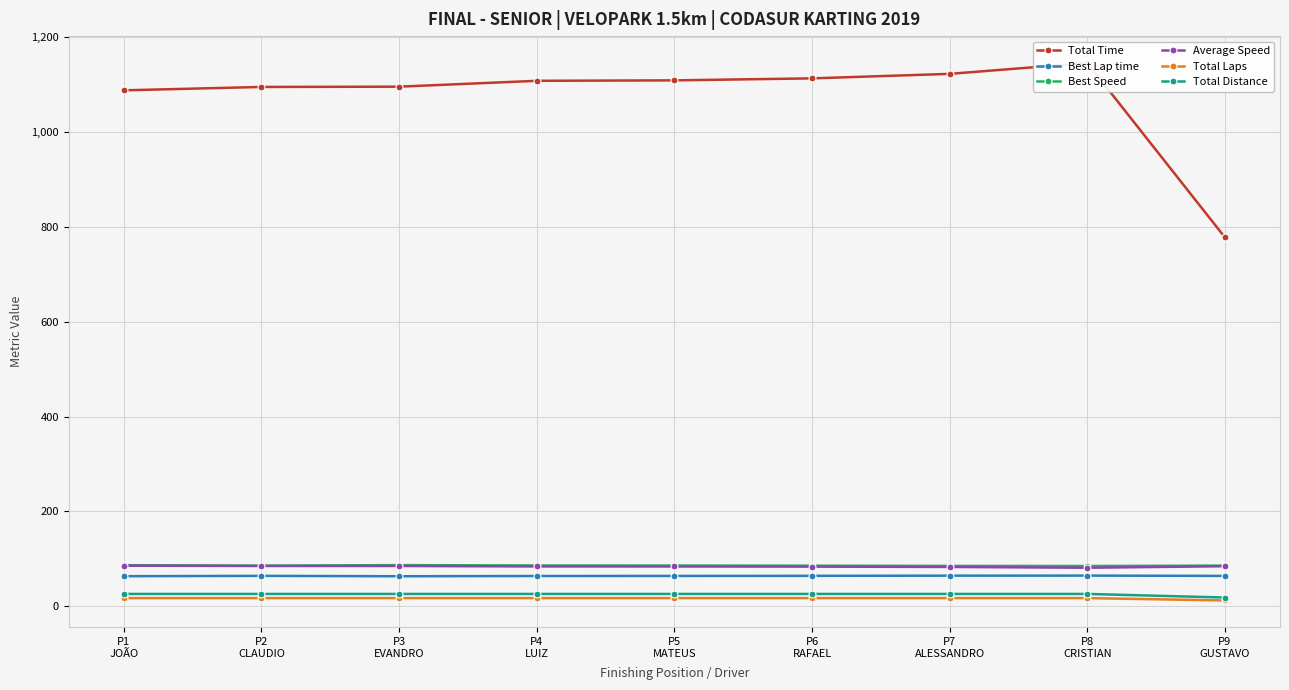

Where is the first local maximum for Best Lap time?

P2
CLAUDIO